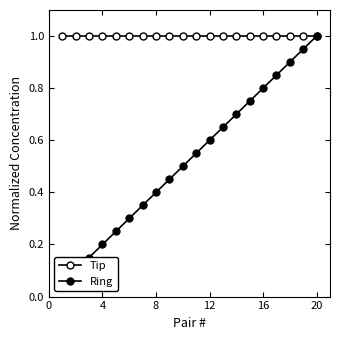

True or false: Ring and Tip intersect in this chart.

False